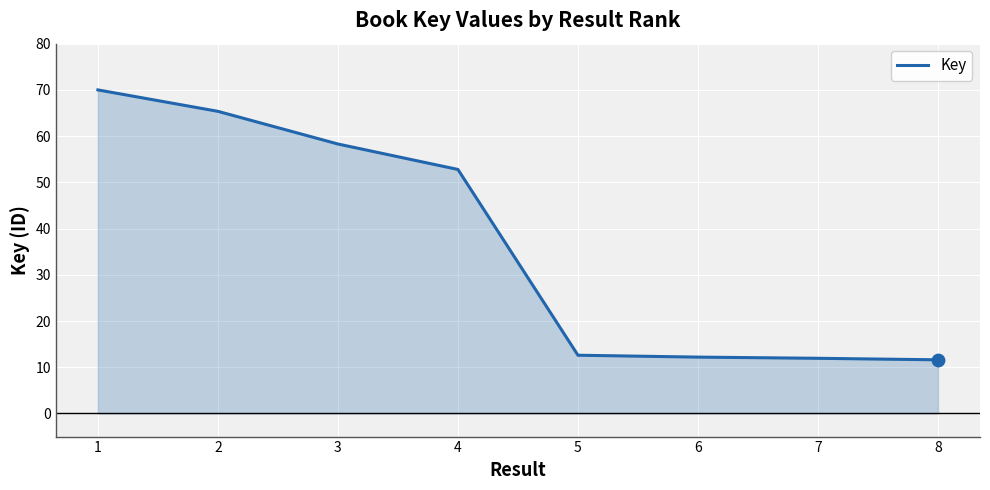

Which has a higher value, 4 or 5?

4